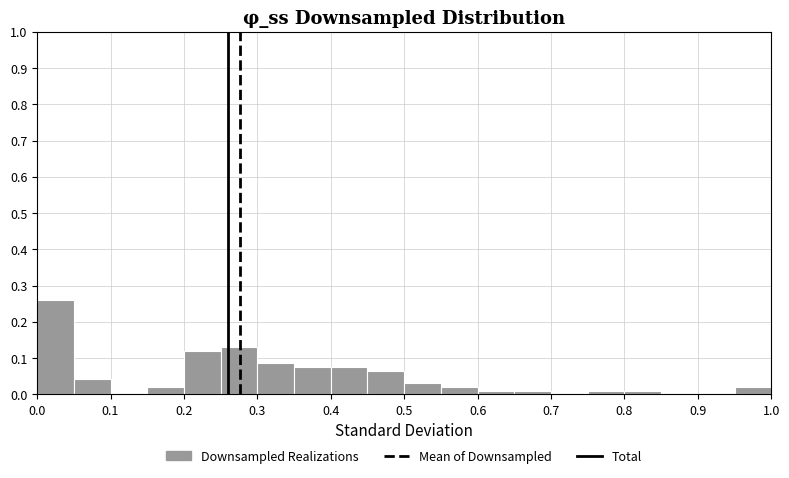

Reading left to right, list every bar in this chart as the range it spans on the x-axis followed by its height. The values are not printed on the chart, so give them approximately, as read against the axis.

0.00 to 0.05: 0.26
0.05 to 0.10: 0.04
0.10 to 0.15: 0
0.15 to 0.20: 0.02
0.20 to 0.25: 0.12
0.25 to 0.30: 0.13
0.30 to 0.35: 0.09
0.35 to 0.40: 0.08
0.40 to 0.45: 0.08
0.45 to 0.50: 0.07
0.50 to 0.55: 0.03
0.55 to 0.60: 0.02
0.60 to 0.65: 0.01
0.65 to 0.70: 0.01
0.70 to 0.75: 0
0.75 to 0.80: 0.01
0.80 to 0.85: 0.01
0.85 to 0.90: 0
0.90 to 0.95: 0
0.95 to 1.00: 0.02